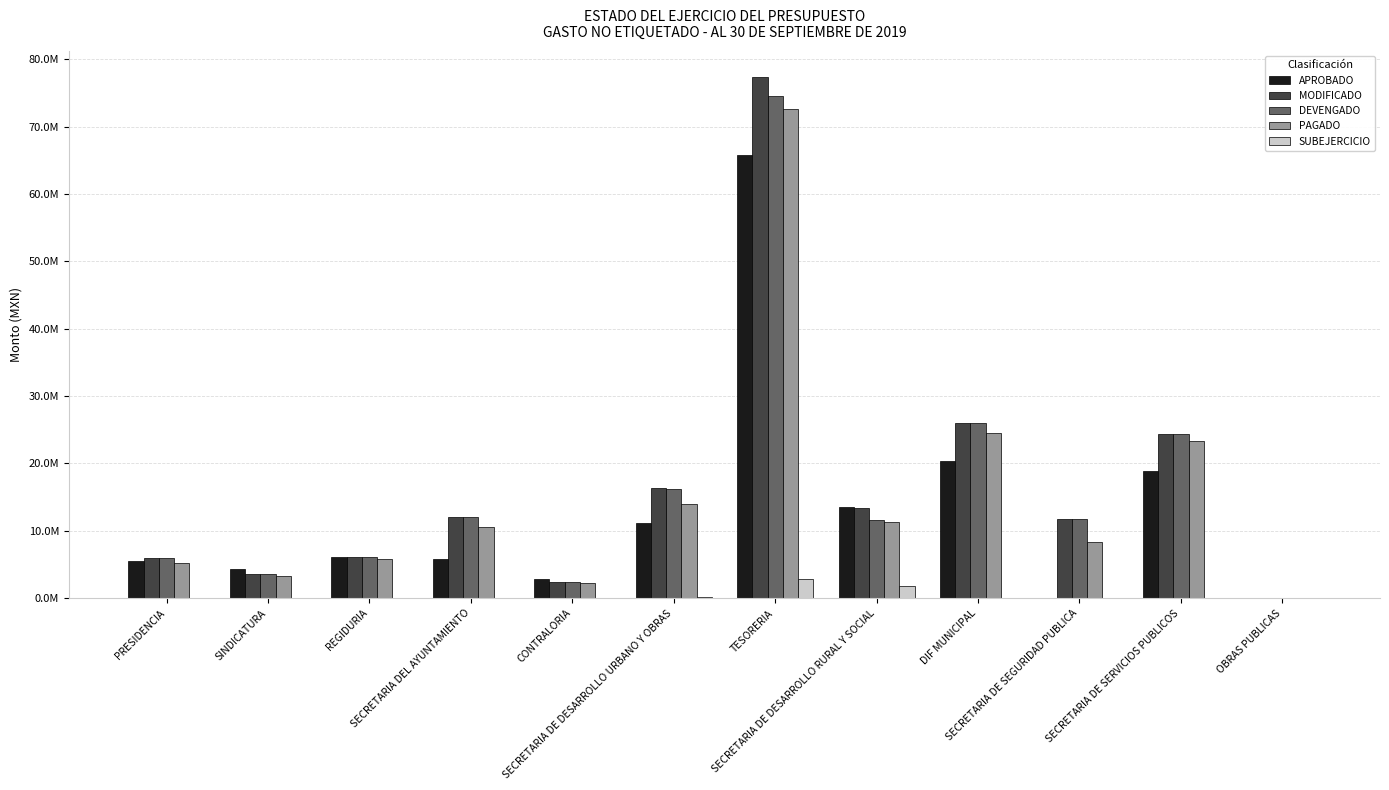

Which series has the largest total across all categories?

MODIFICADO